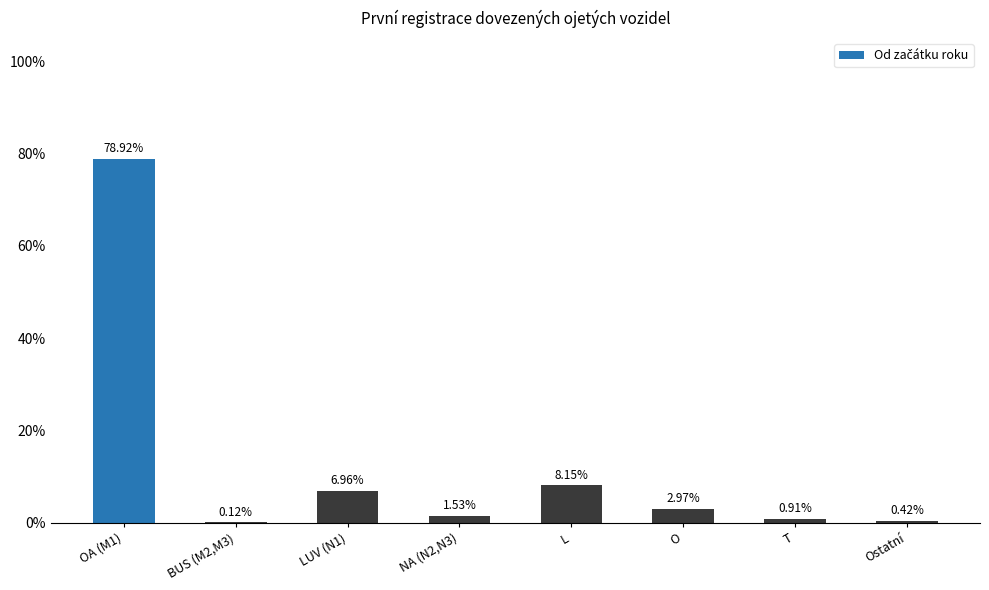

What is the change in value from L to T?

-7.2